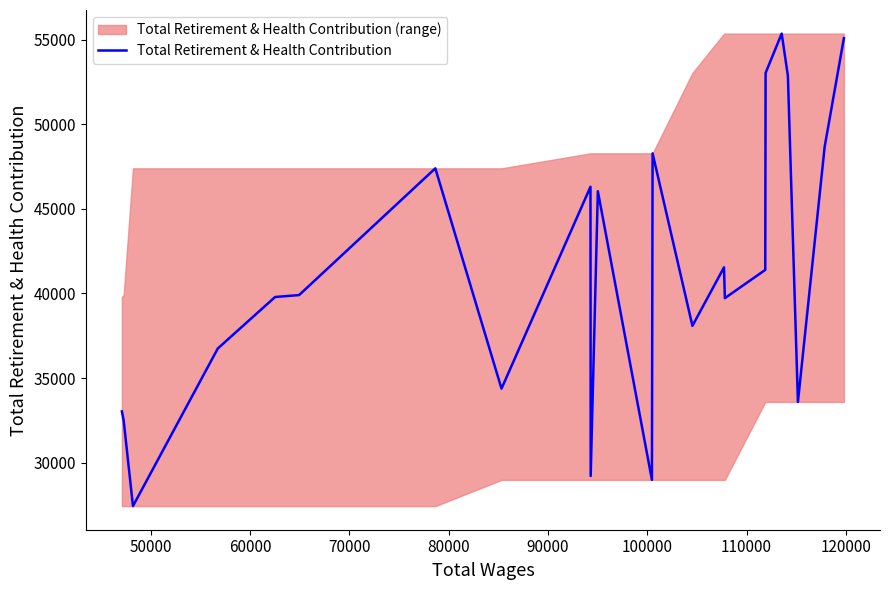

Reading left to right, transcribe all the data shown in this chart.

33028	32493	27427	36748	39791	39905	47399	34373	46307	29208	46048	28978	48285	38085	41543	39723	41394	53041	55365	52880	33586	48677	55098